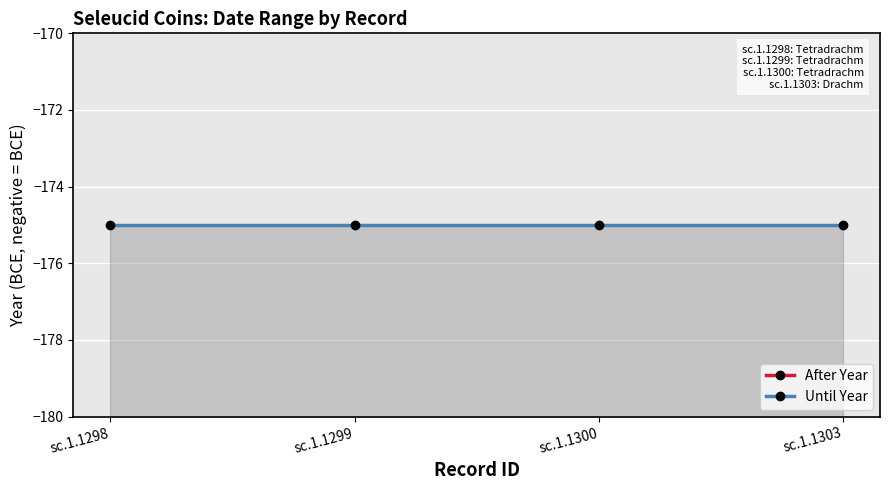

What is the total value across all series at sc.1.1303?

-362